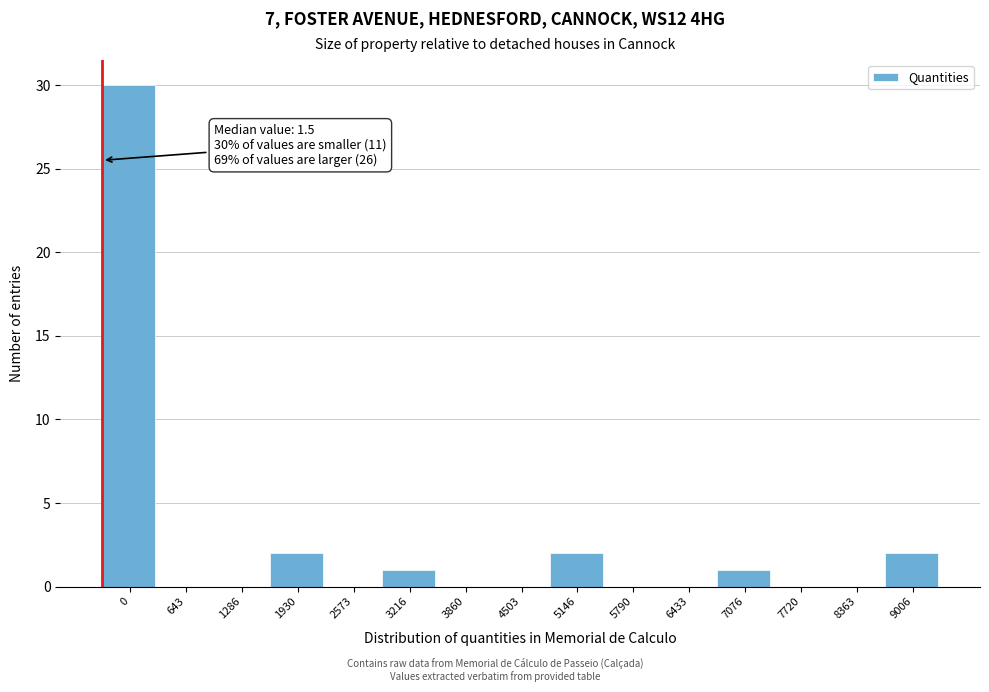

Reading right to left, what are all the values shown in this chart?

9006=2	8363=0	7720=0	7076=1	6433=0	5790=0	5146=2	4503=0	3860=0	3216=1	2573=0	1930=2	1286=0	643=0	0=30